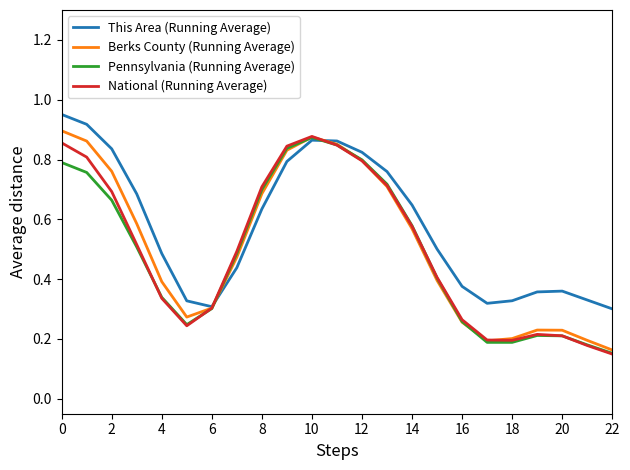

Which series has the largest total across all categories?

This Area (Running Average)